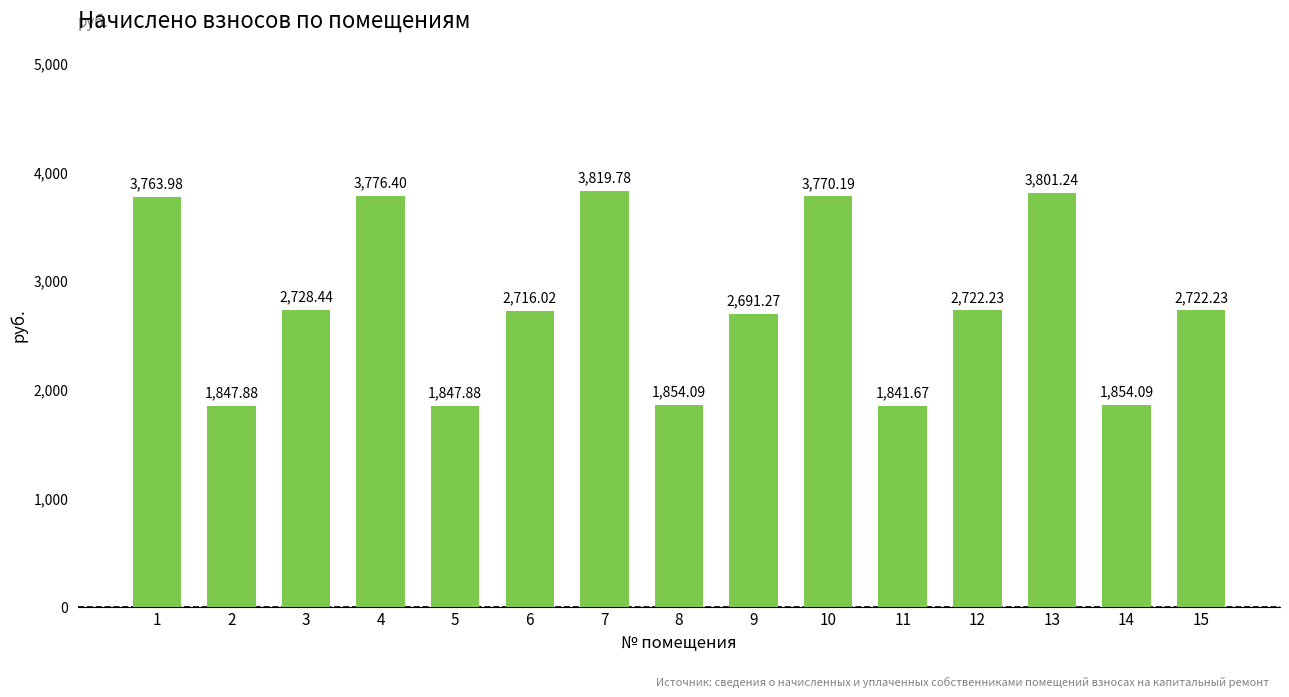

Approximately how many times larger is the value at 11 compared to 12?

0.7